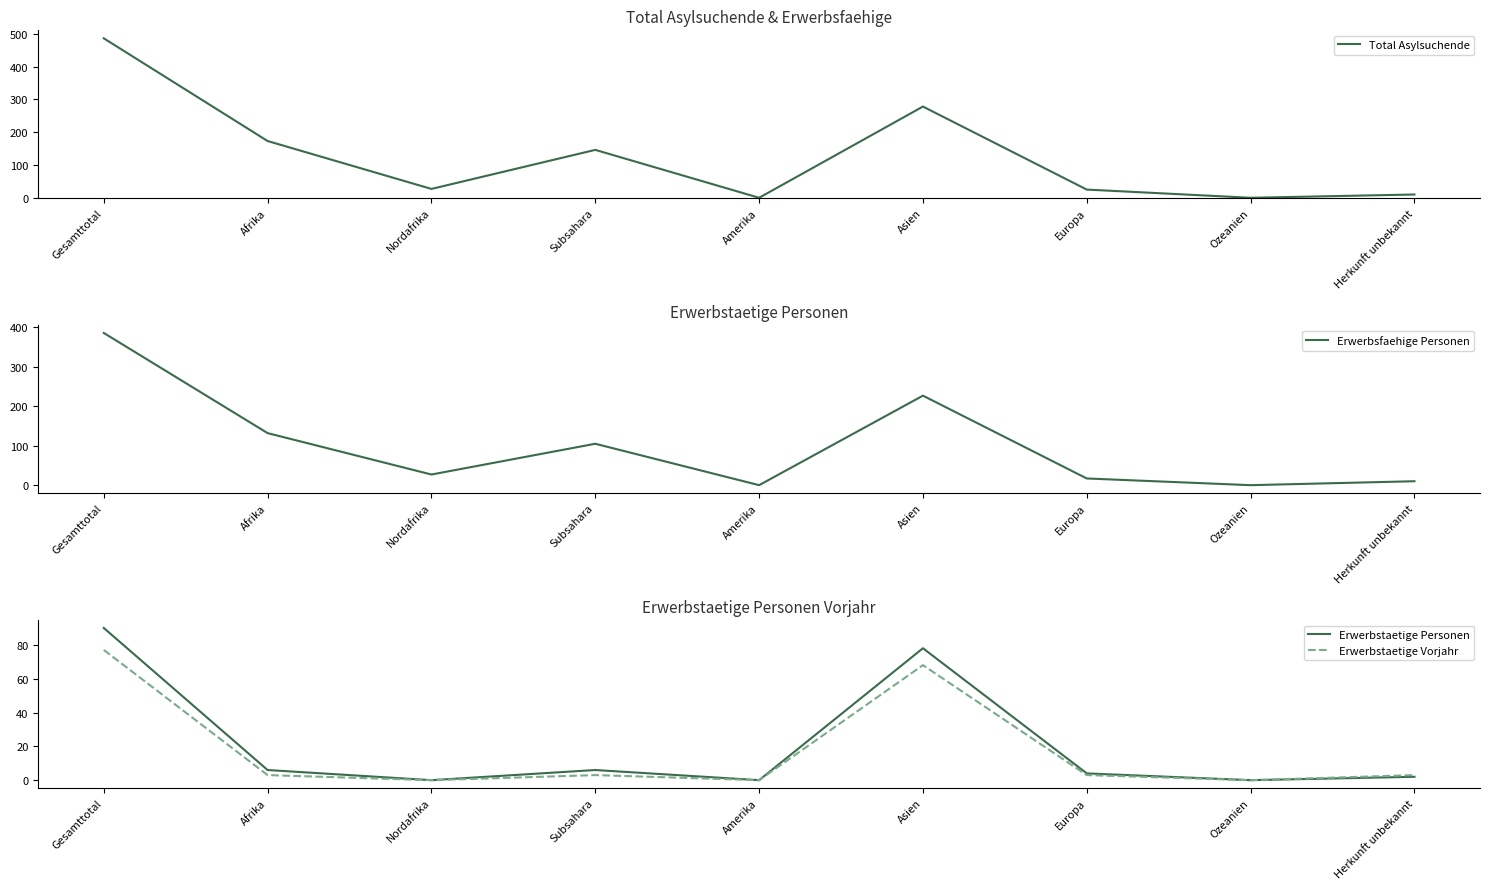

What is the label of the 6th point from the right?

Subsahara